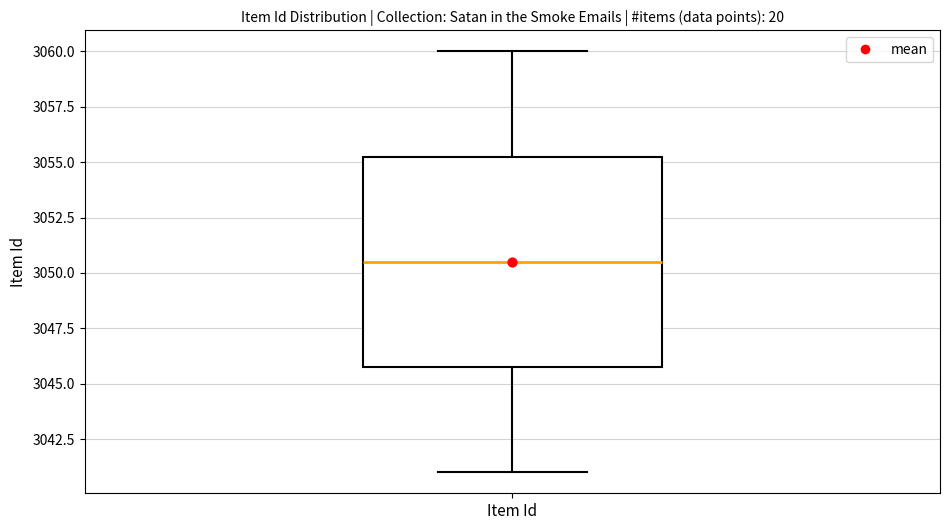

Where is the upper edge of the box for Item Id on the y-axis? The values are not printed on the chart, so give them approximately, as read against the axis.

3055.5